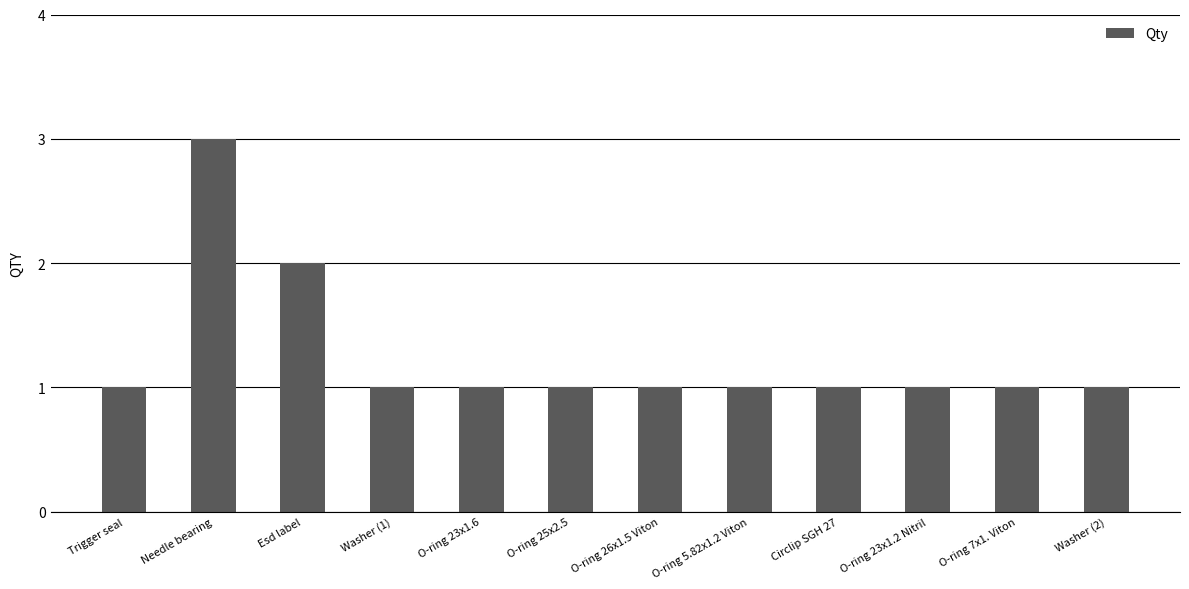

Reading left to right, what are all the values shown in this chart?

Trigger seal=1	Needle bearing=3	Esd label=2	Washer (1)=1	O-ring 23x1.6=1	O-ring 25x2.5=1	O-ring 26x1.5 Viton=1	O-ring 5.82x1.2 Viton=1	Circlip SGH 27=1	O-ring 23x1.2 Nitril=1	O-ring 7x1. Viton=1	Washer (2)=1